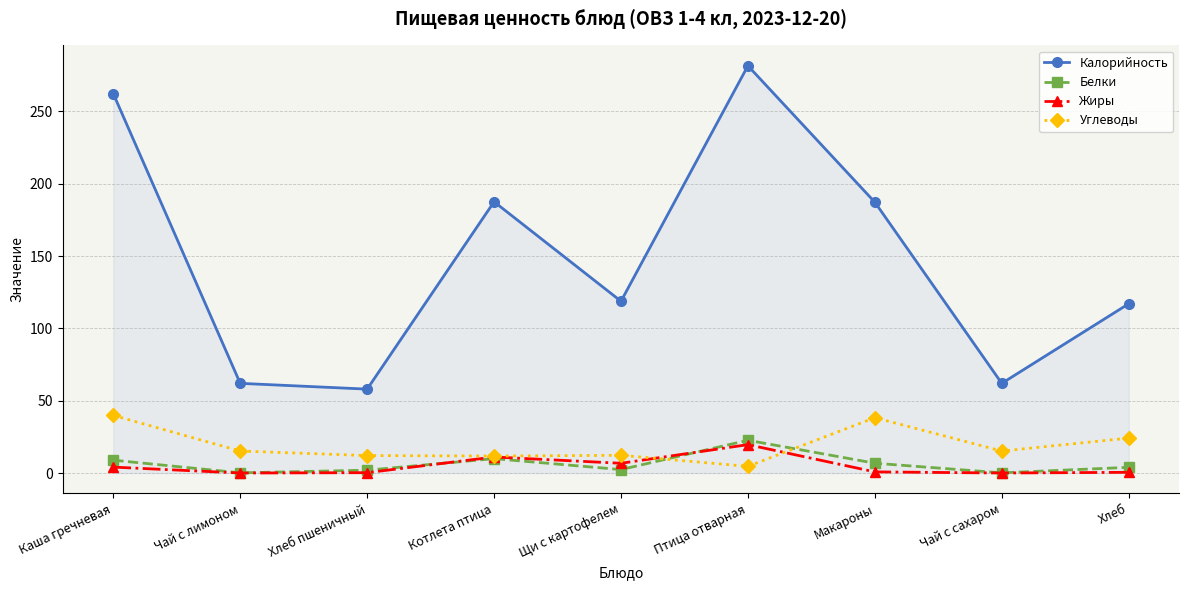

Does the chart have visible grid lines?

Yes